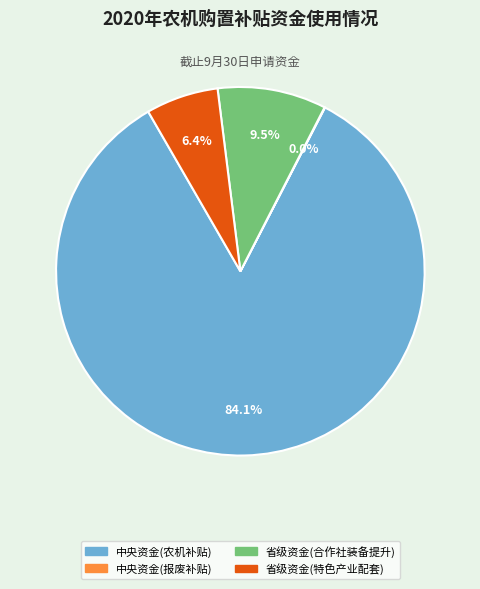

Which category has the biggest portion of the pie?

中央资金(农机补贴)